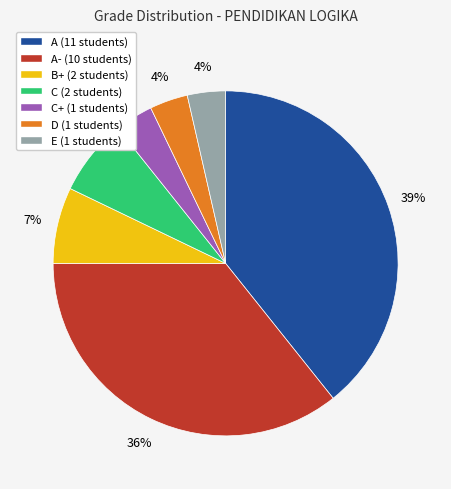

Is there any slice that represents more than half of the pie?

No